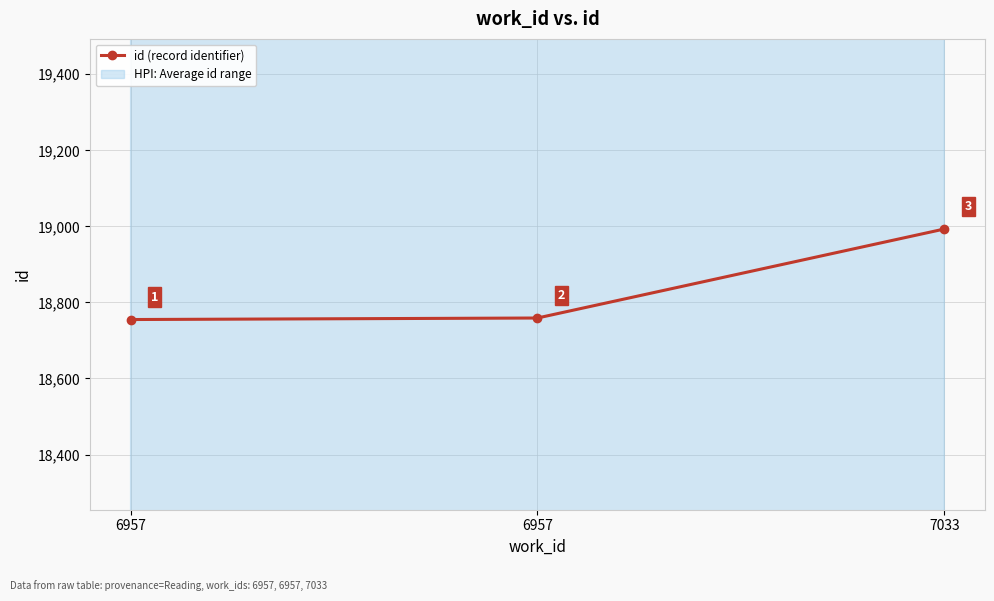

Rank the categories by value from lowest to highest.

6957, 6957, 7033